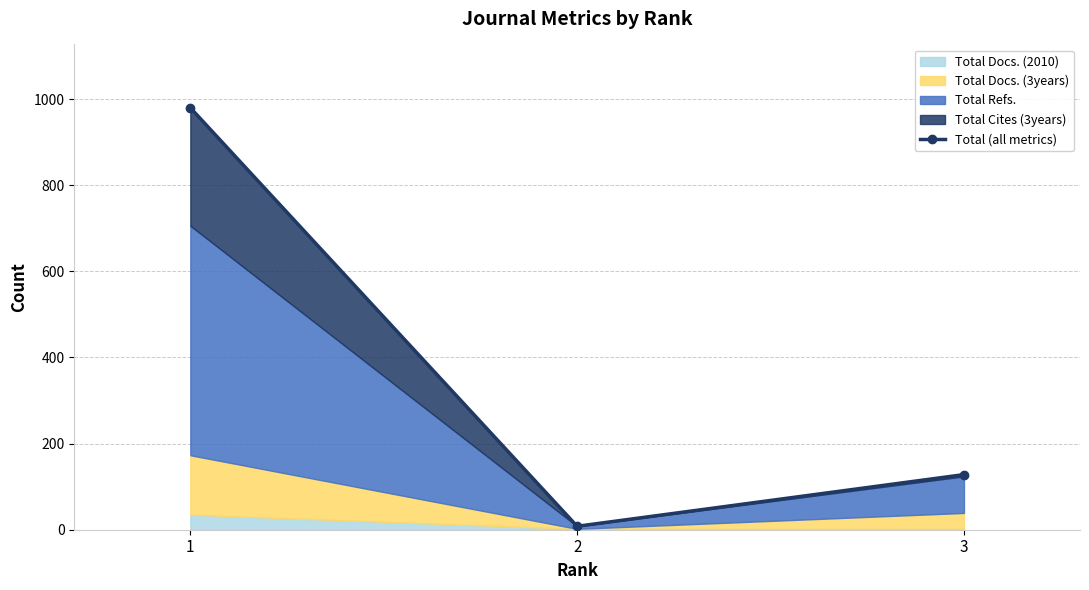

What is the maximum value shown in the chart?

980